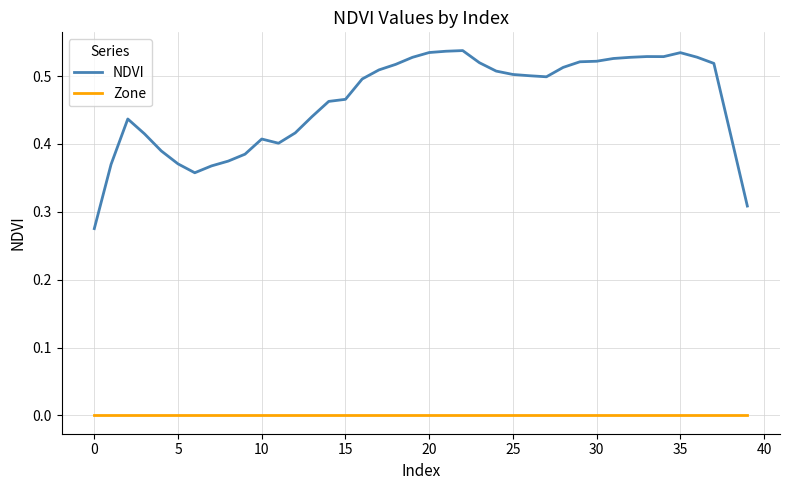

Count the number of categories in the chart.

40